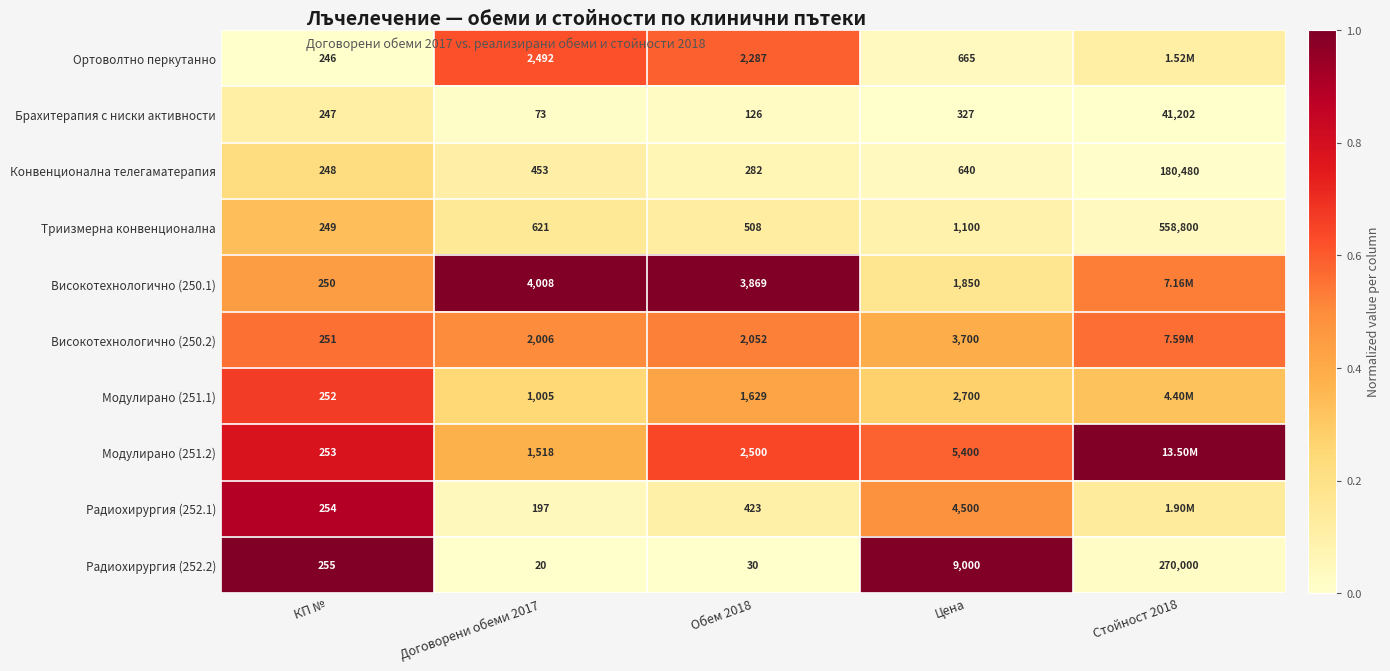

At how many categories does at least one series exceed 0?

5